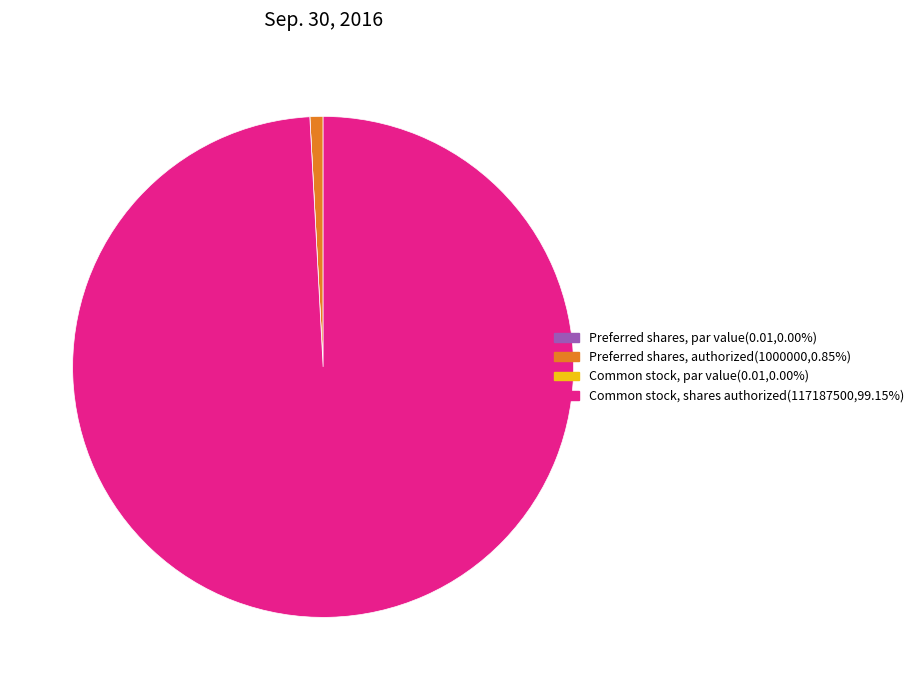

Is there any slice that represents more than half of the pie?

Yes